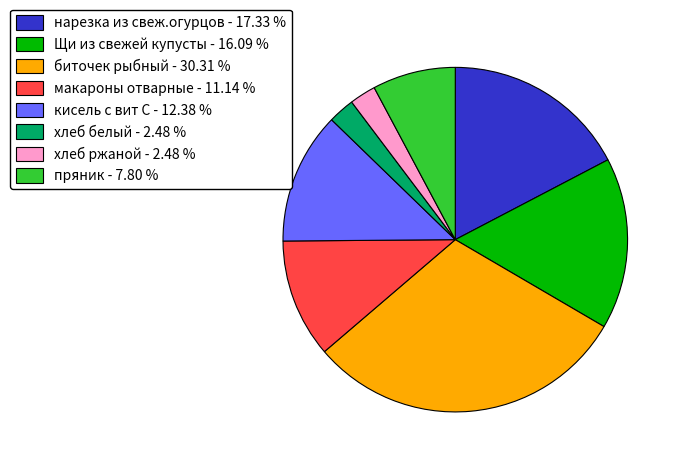

Count the number of slices in the pie.

8